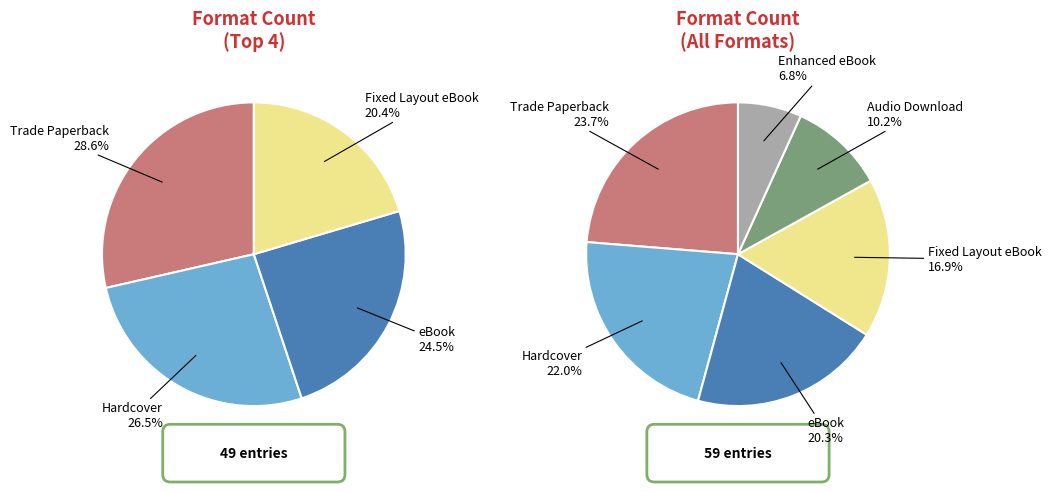

Rank the categories by value from highest to lowest.

Trade Paperback, Hardcover, eBook, Fixed Layout eBook, Audio Download, Enhanced eBook